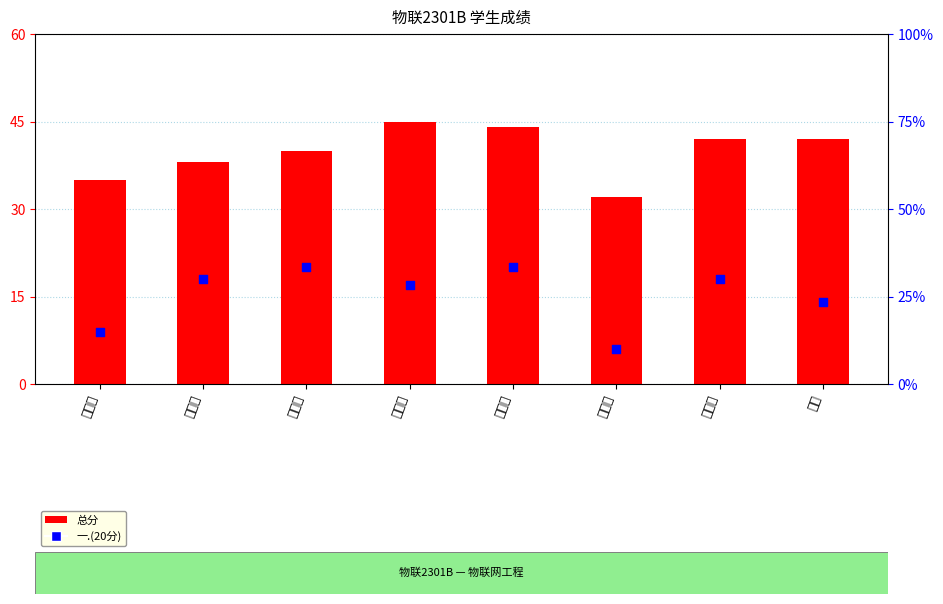

Which series reaches the maximum Y coordinate?

总分